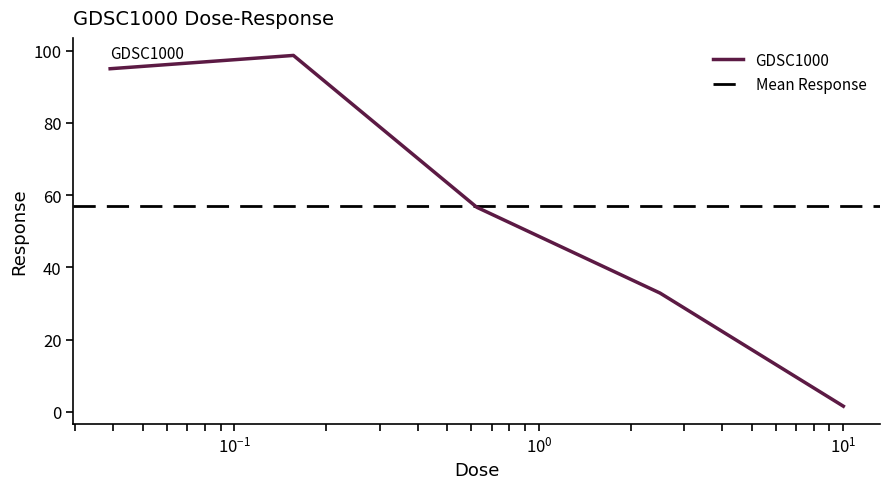

Is this an area chart (filled region under the line)?

No